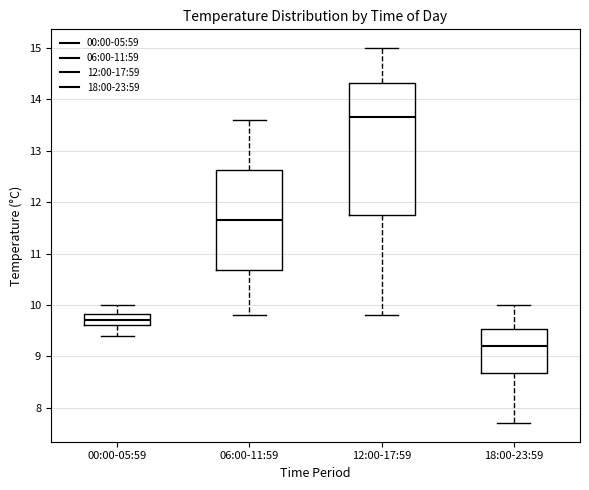

Reading left to right, read every box against the y-axis: the position of its median line, the range the box covers, and the ends of its whiskers. The values are not printed on the chart, so give them approximately, as read against the axis.

00:00-05:59: median 9.7, box 9.6 to 9.8, whiskers 9.4 to 10.0
06:00-11:59: median 11.7, box 10.7 to 12.6, whiskers 9.8 to 13.6
12:00-17:59: median 13.7, box 11.8 to 14.3, whiskers 9.8 to 15.0
18:00-23:59: median 9.2, box 8.7 to 9.5, whiskers 7.7 to 10.0